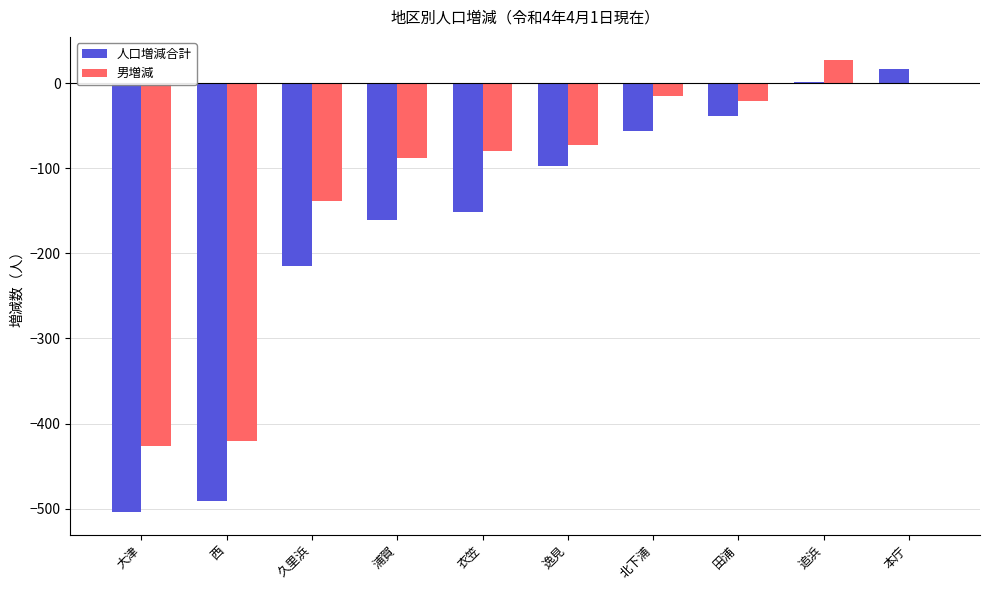

Which series has the widest spread of values?

人口増減合計